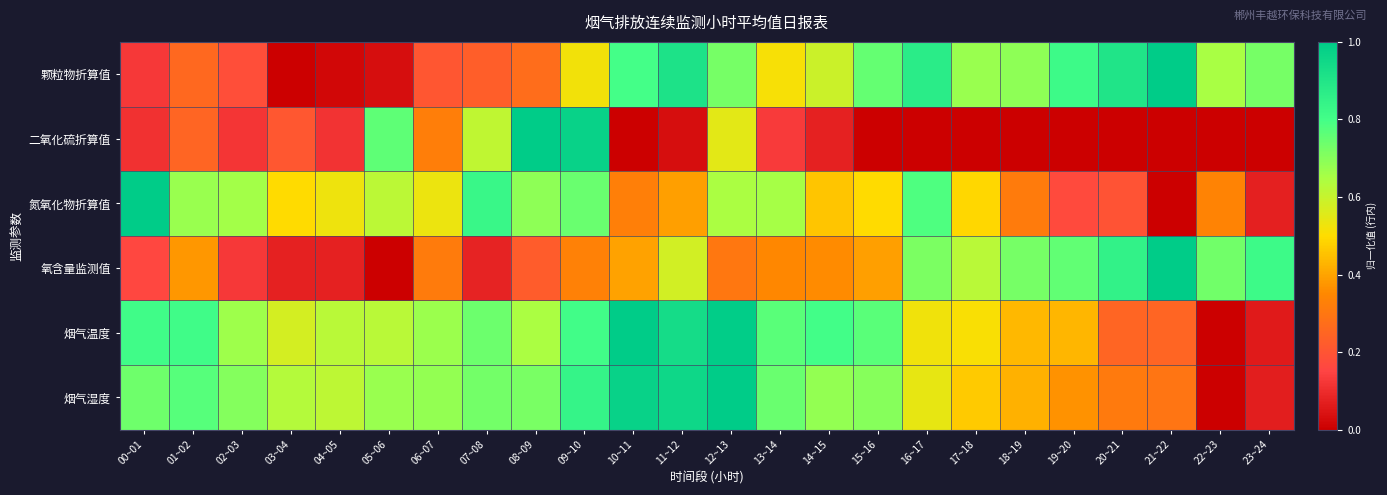

Which label corresponds to the smallest value in the chart?

03~04